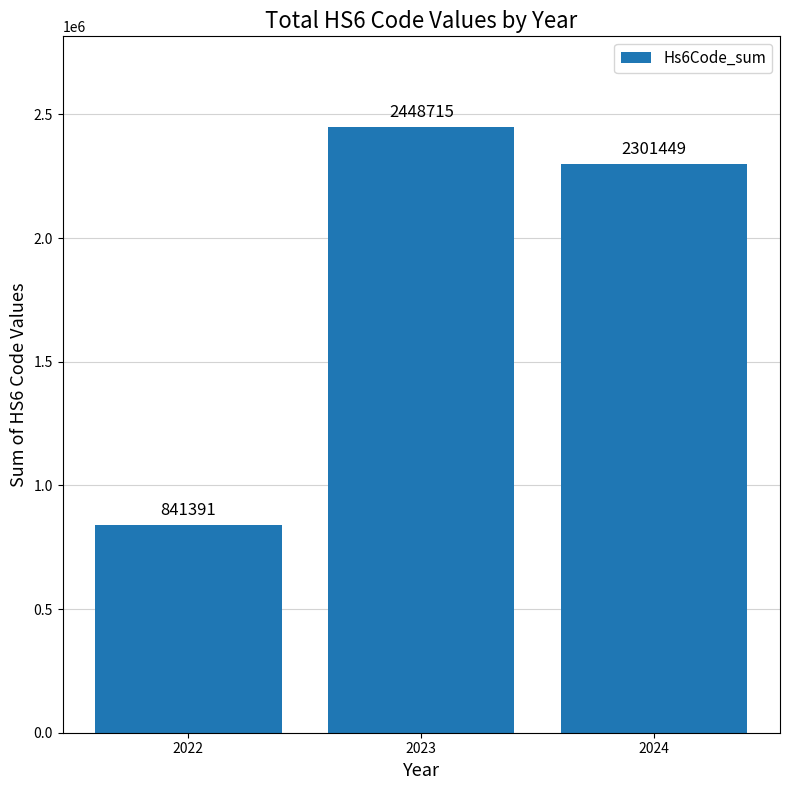

Rank the categories by value from lowest to highest.

2022, 2024, 2023